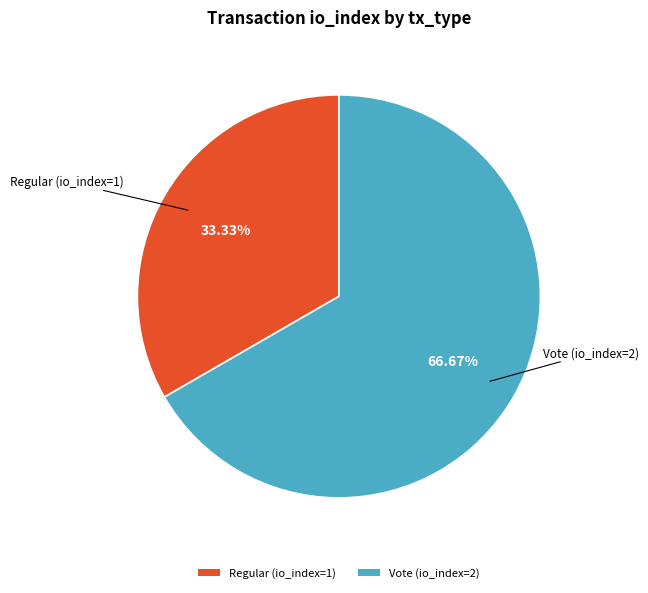

To the nearest percent, what is the difference between the largest and smallest slice percentages?

33%